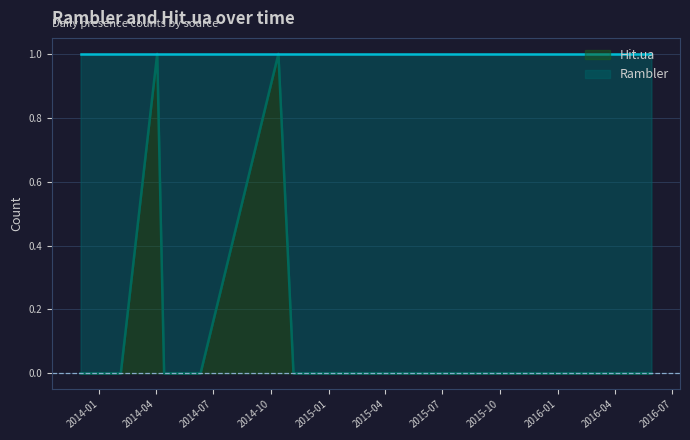

What is the difference between the maximum and minimum values?

1